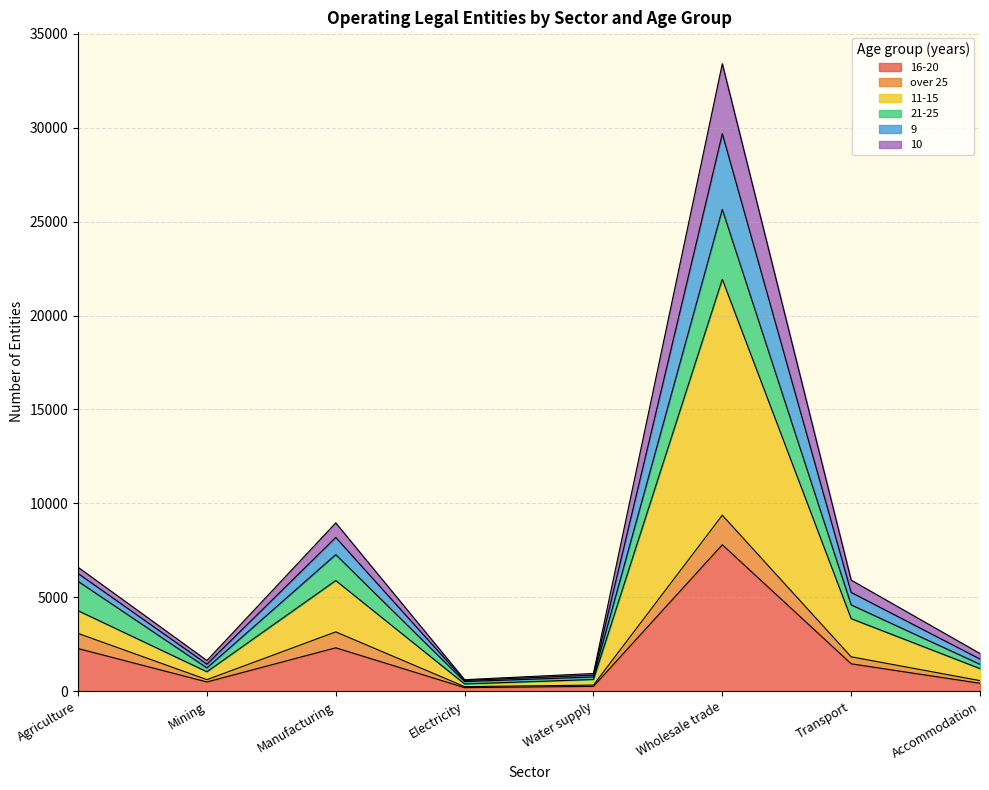

What are all the series names shown in the legend?

16-20, over 25, 11-15, 21-25, 9, 10